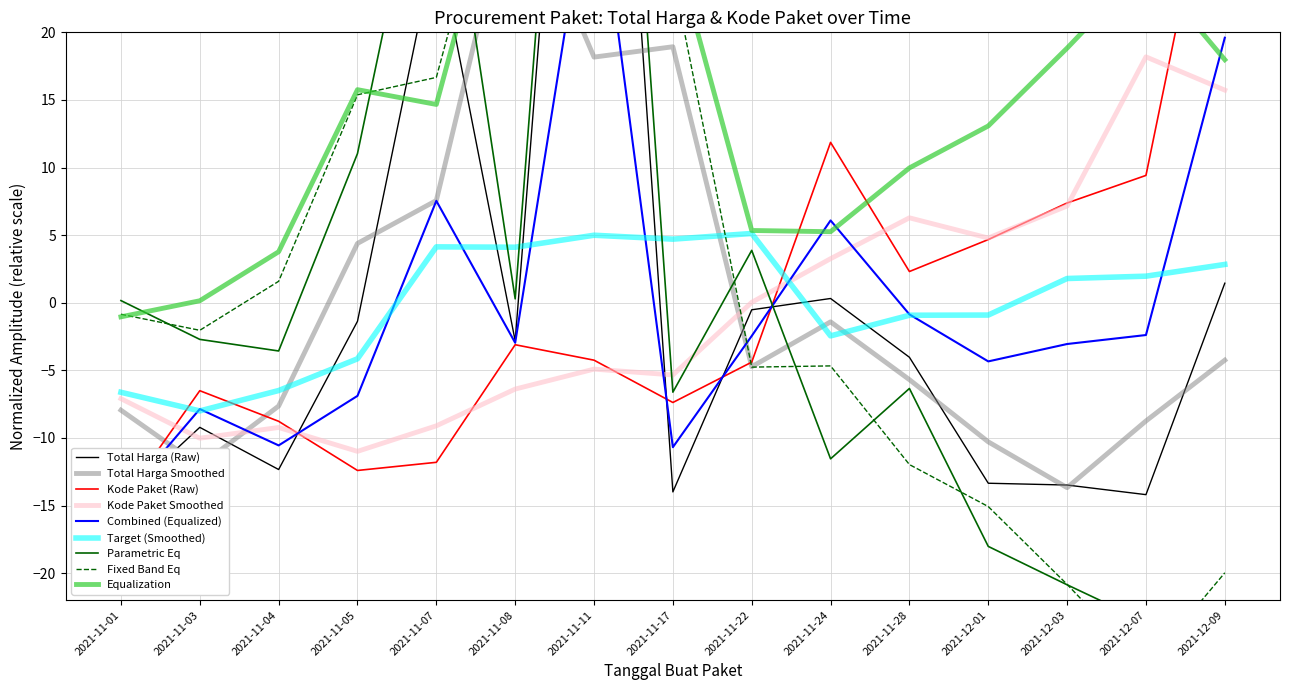

Is the value of Kode Paket Smoothed at 2021-11-24 greater than the value of Target (Smoothed) at 2021-11-08?

No